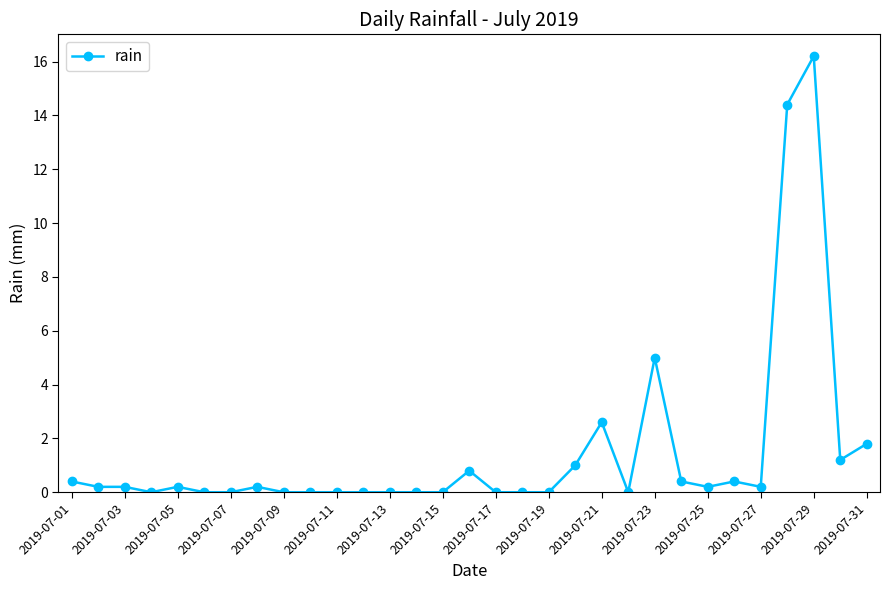

True or false: there are more than 2 points higher than both neighbors.

True